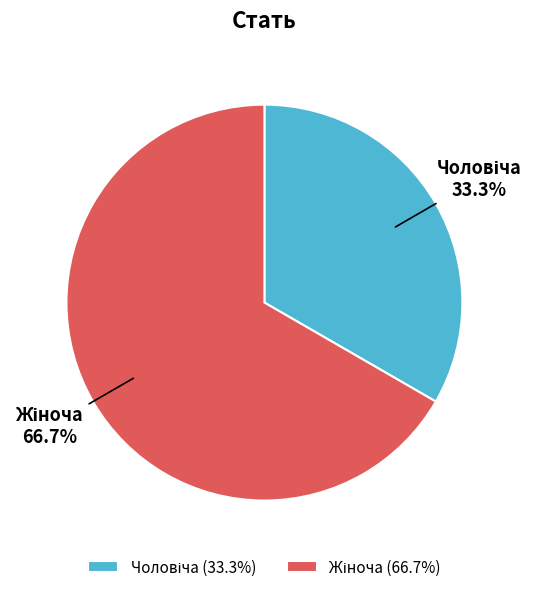

Is there a majority slice in this chart?

Yes